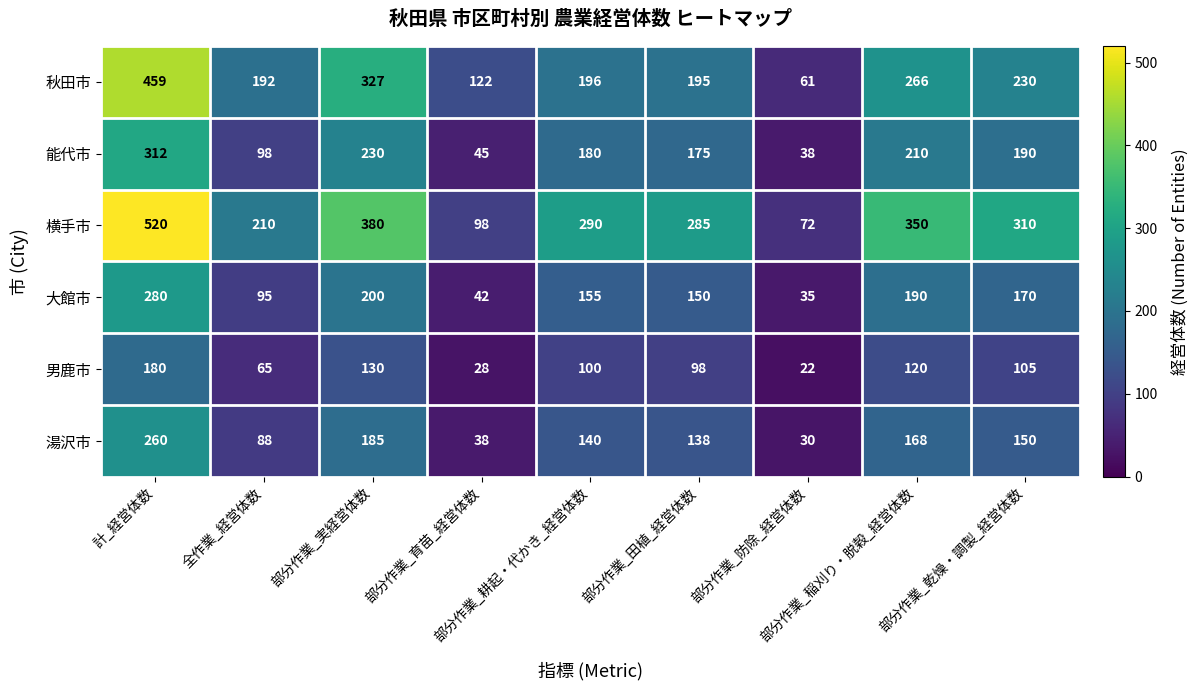

Which series has the largest total across all categories?

横手市